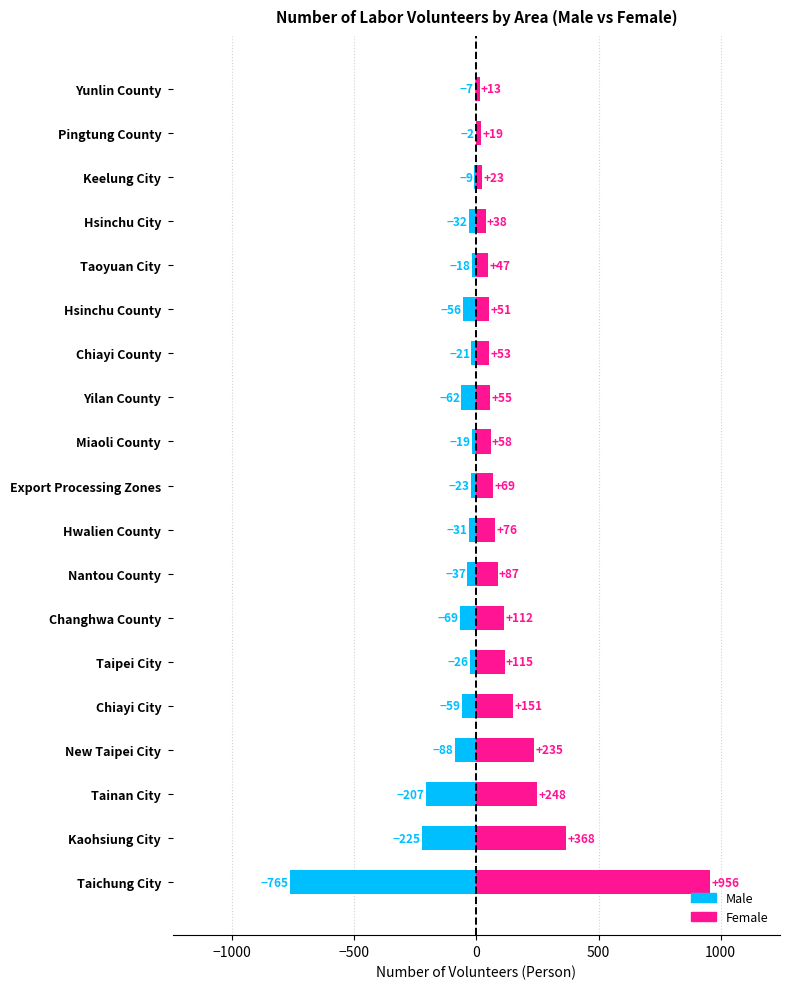

Reading left to right, extract all data points from this chart.

Male: -765	-225	-207	-88	-59	-26	-69	-37	-31	-23	-19	-62	-21	-56	-18	-32	-9	-2	-7
Female: 956	368	248	235	151	115	112	87	76	69	58	55	53	51	47	38	23	19	13